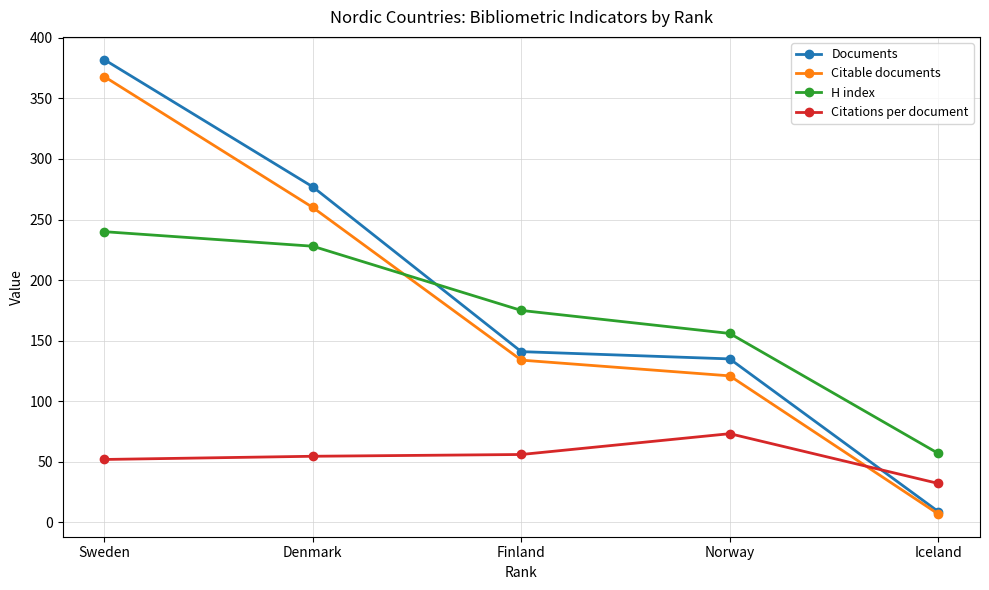

Is it true that H index equals 312.8 at Finland?

False